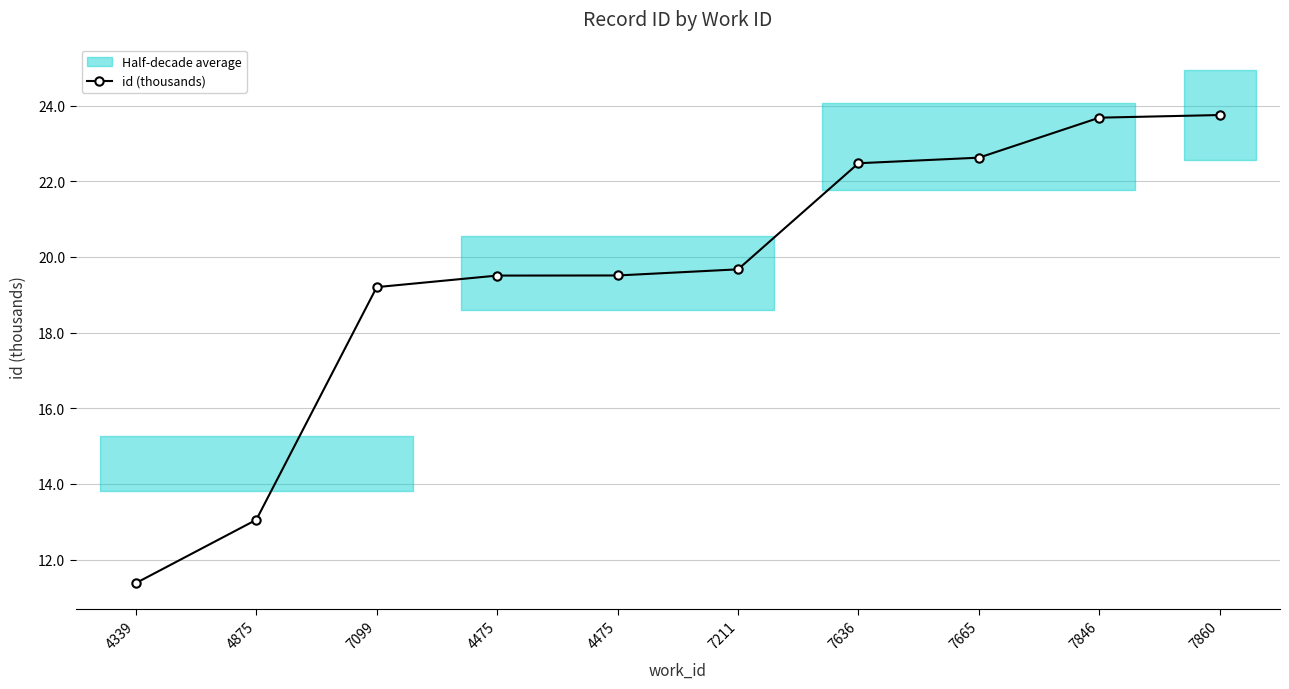

What is the label of the 7th point from the left?

7636